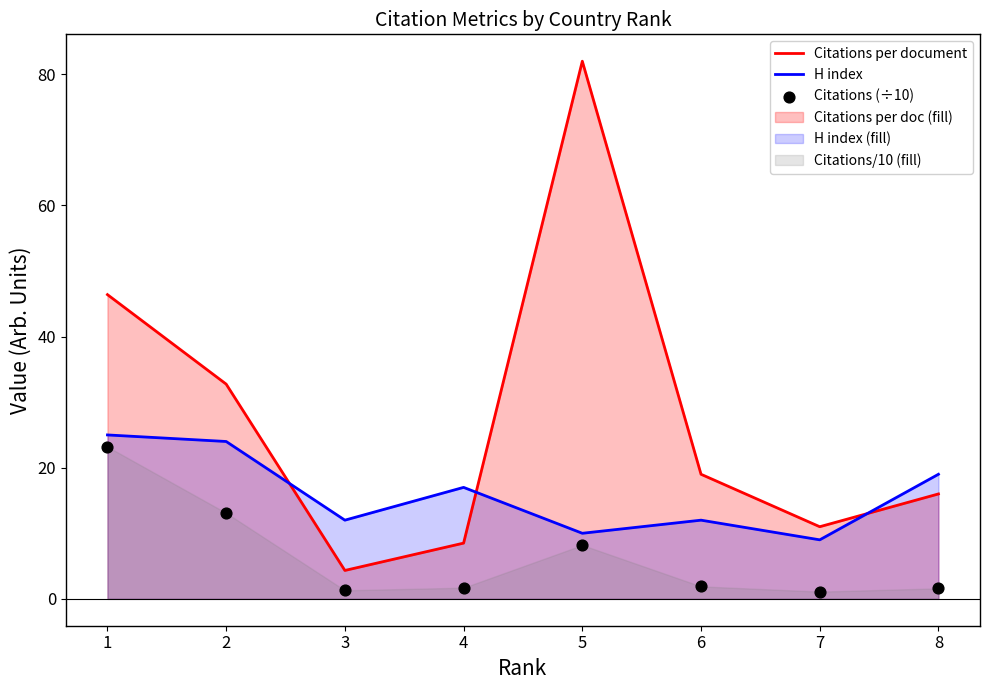

What are all the series names shown in the legend?

Citations per document, H index, Citations (÷10)